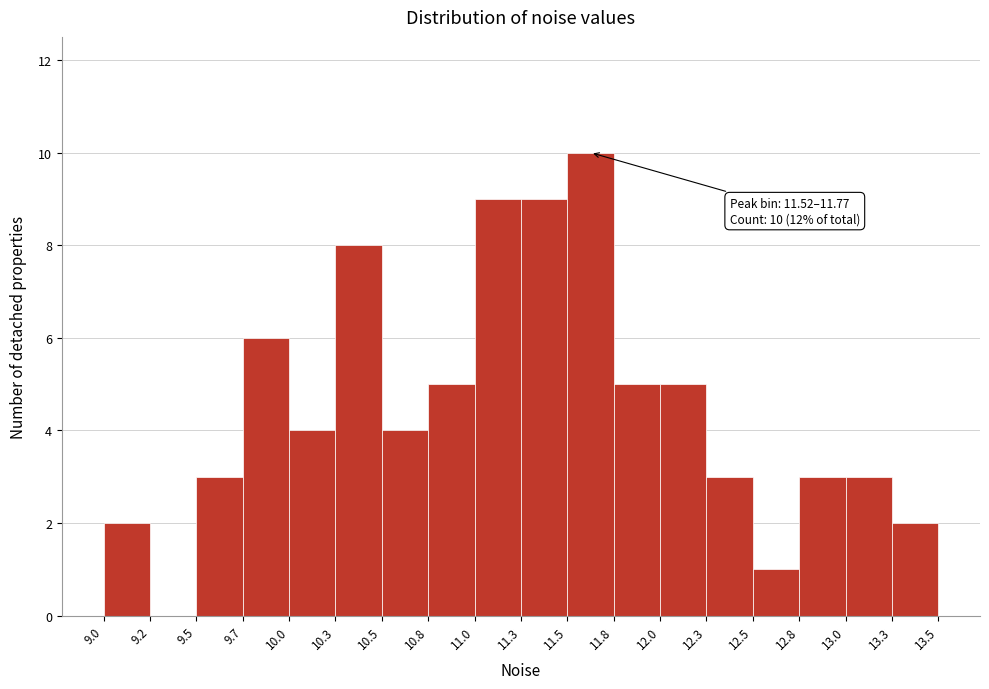

Over which range of the x-axis is the bar tallest?

11.5 to 11.8